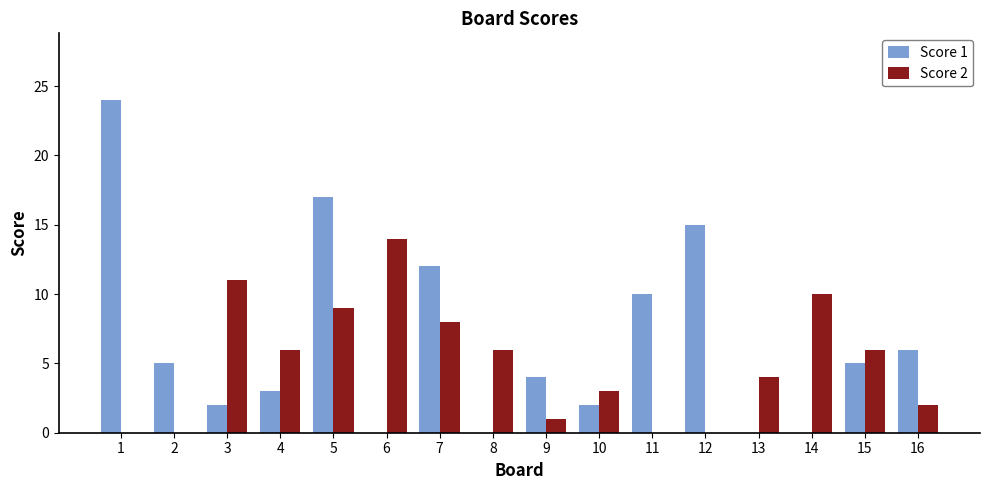

Which series has the largest total across all categories?

Score 1